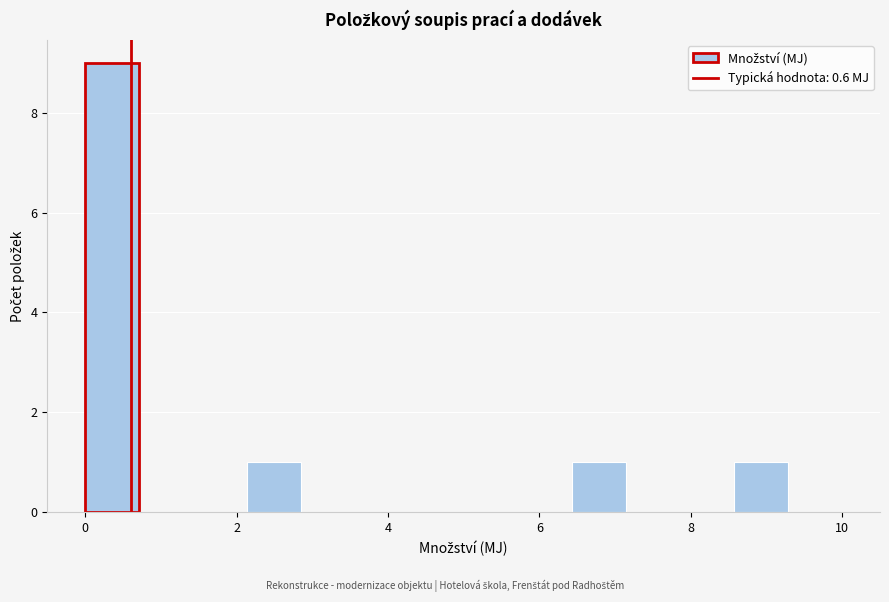

Read against the x-axis, roughly where is the centre of the tallest bar?

0.4